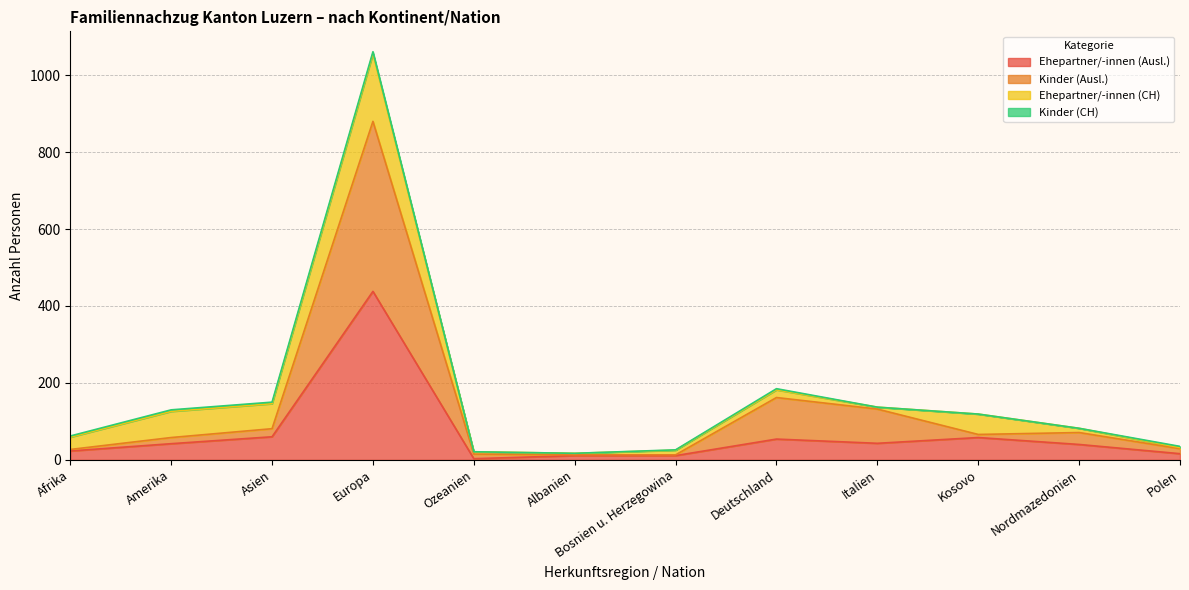

What is the minimum value shown in the chart?

3